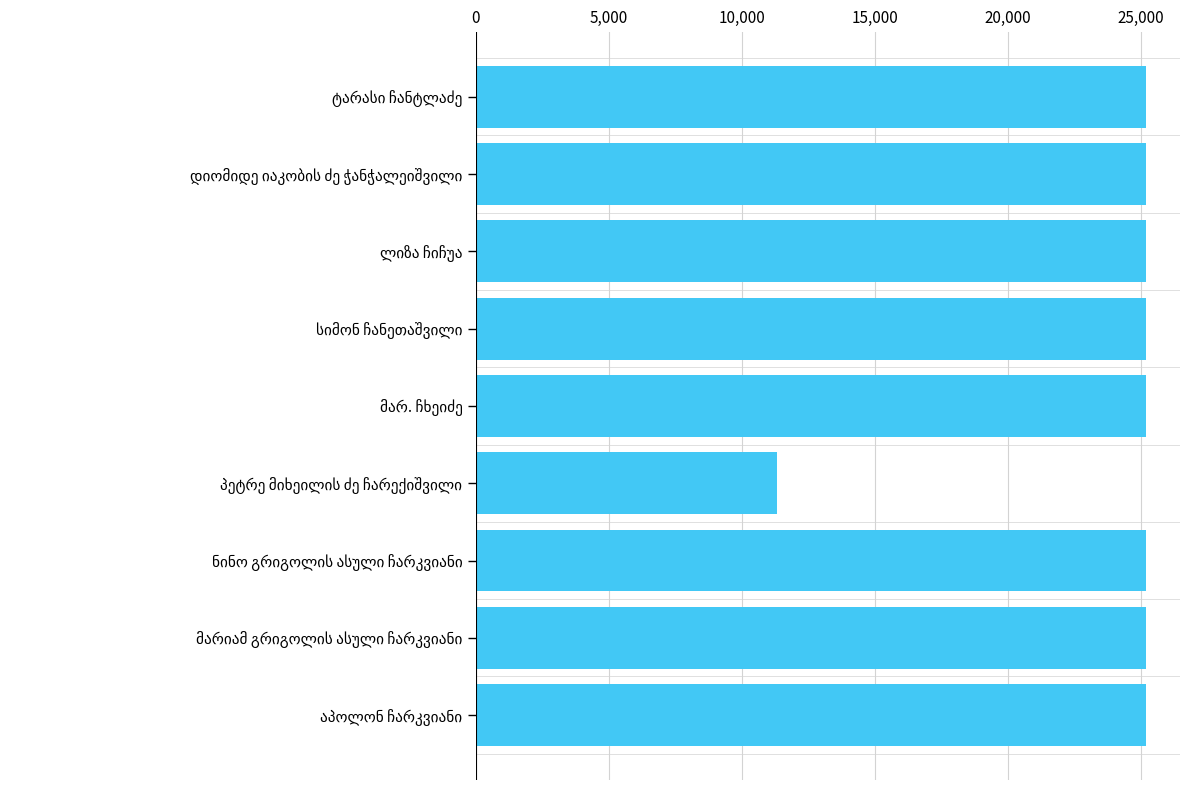

What is the value of the 3rd bar from the top?

25215